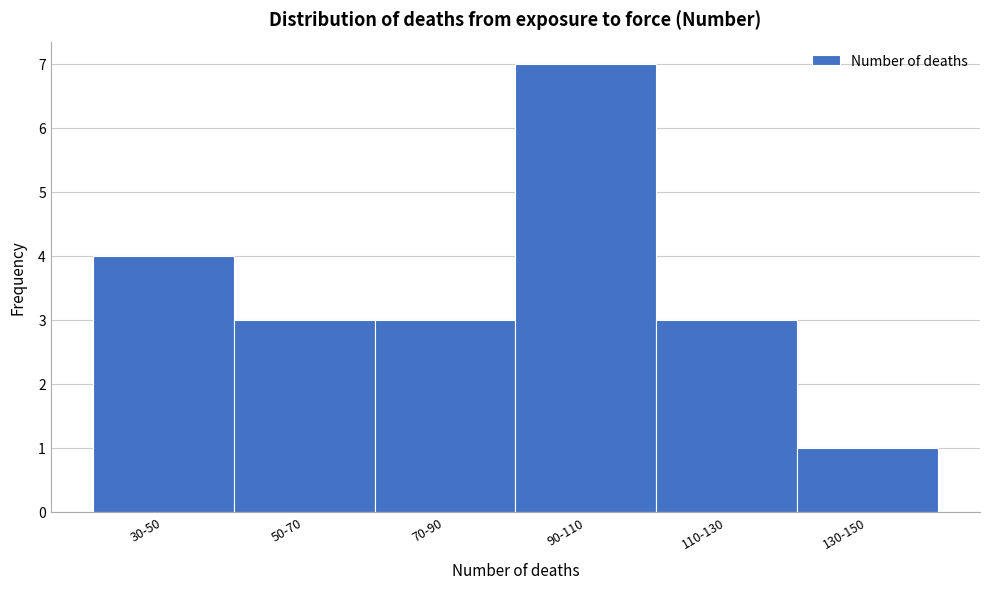

Reading right to left, list all the values displayed in this chart.

1	3	7	3	3	4